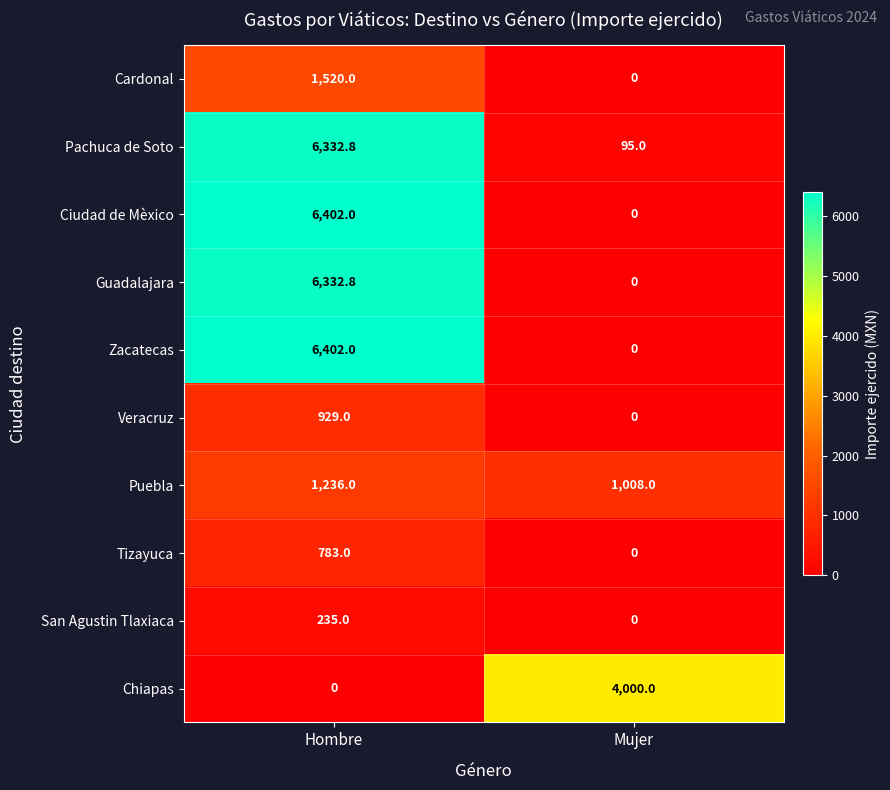

Reading left to right, extract all data points from this chart.

Cardonal: Hombre=1520.0	Mujer=0.0
Pachuca de Soto: Hombre=6332.8	Mujer=95.0
Ciudad de Mèxico: Hombre=6402.0	Mujer=0.0
Guadalajara: Hombre=6332.8	Mujer=0.0
Zacatecas: Hombre=6402.0	Mujer=0.0
Veracruz: Hombre=929.0	Mujer=0.0
Puebla: Hombre=1236.0	Mujer=1008.0
Tizayuca: Hombre=783.0	Mujer=0.0
San Agustin Tlaxiaca: Hombre=235.0	Mujer=0.0
Chiapas: Hombre=0.0	Mujer=4000.0